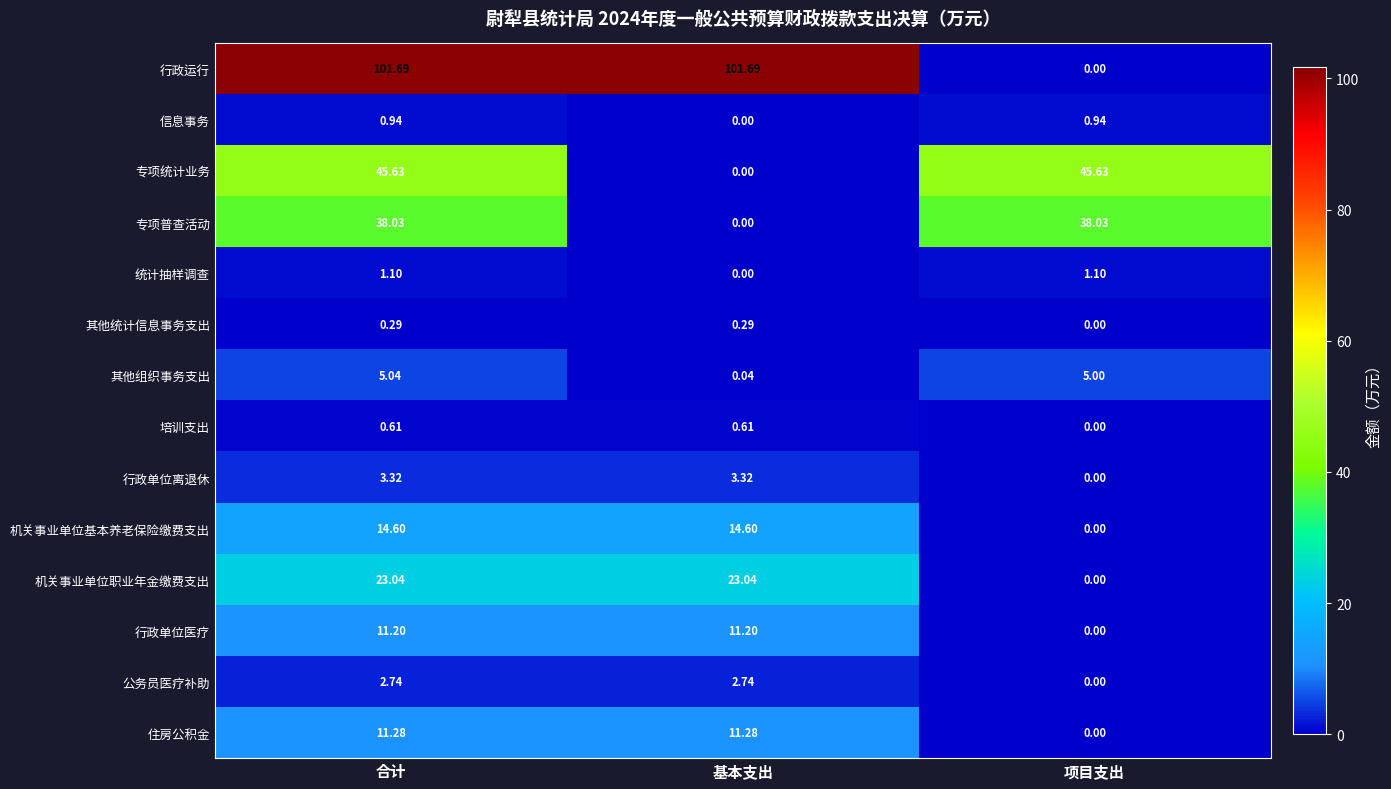

At which label does 行政运行 reach its minimum?

项目支出